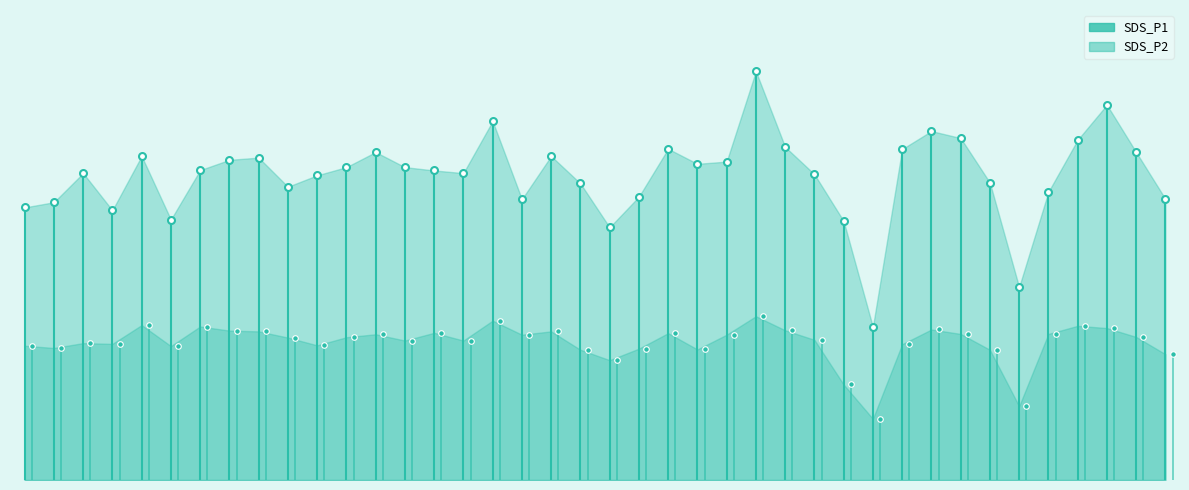

True or false: SDS_P2 and SDS_P1 cross at least once.

False